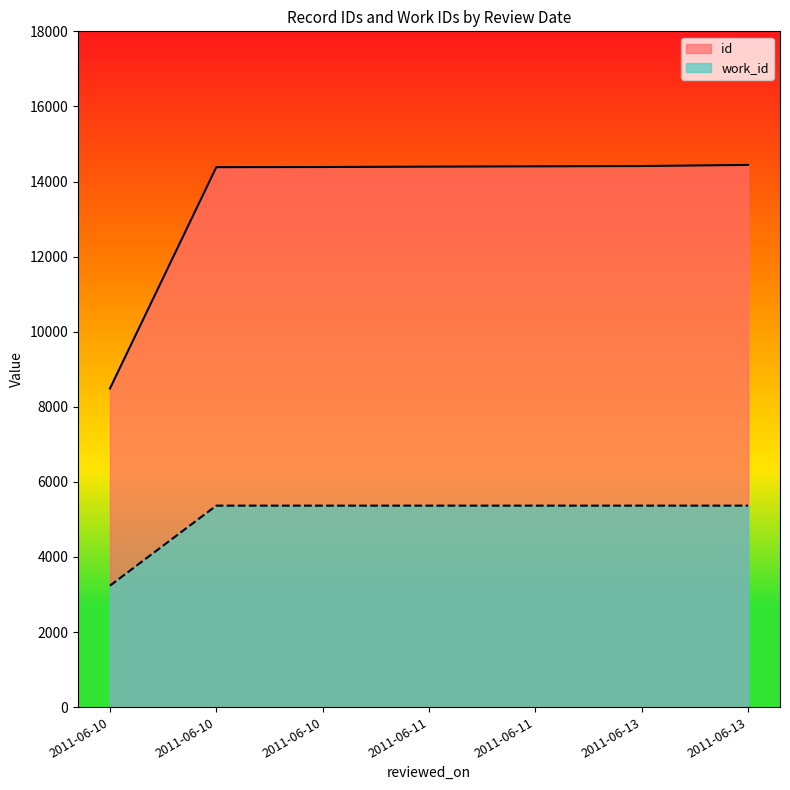

Rank the series by their average value, from lowest to highest.

work_id, id